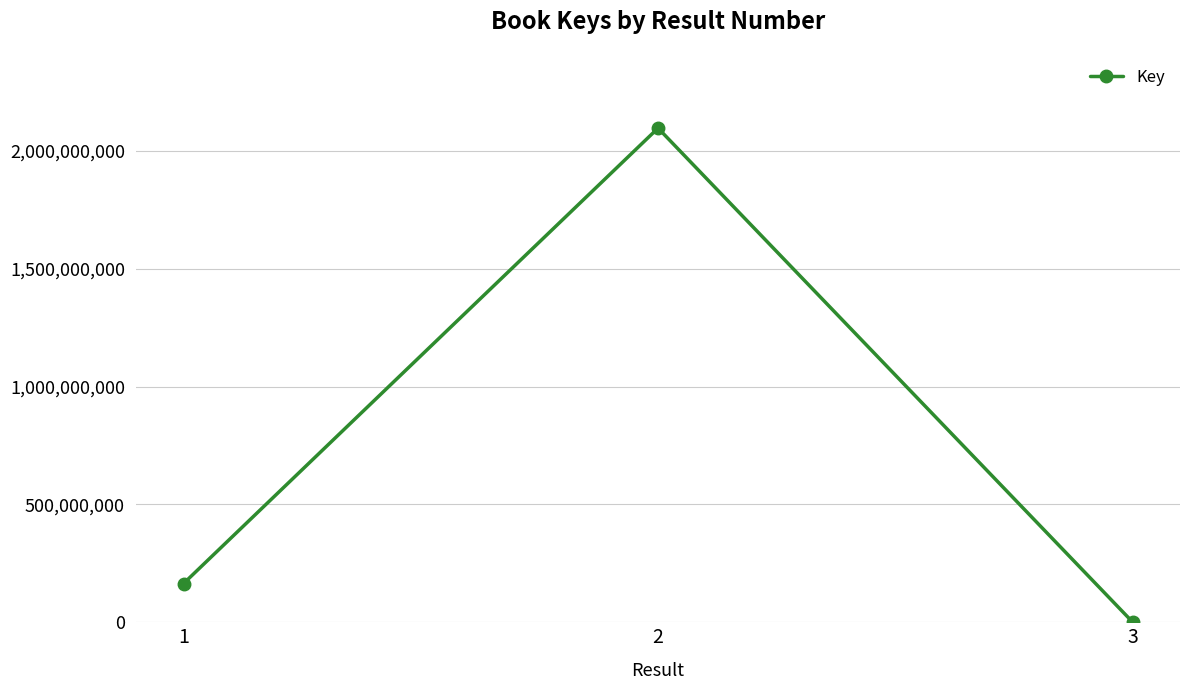

What is the change in value from 2 to 3?

-2095844883